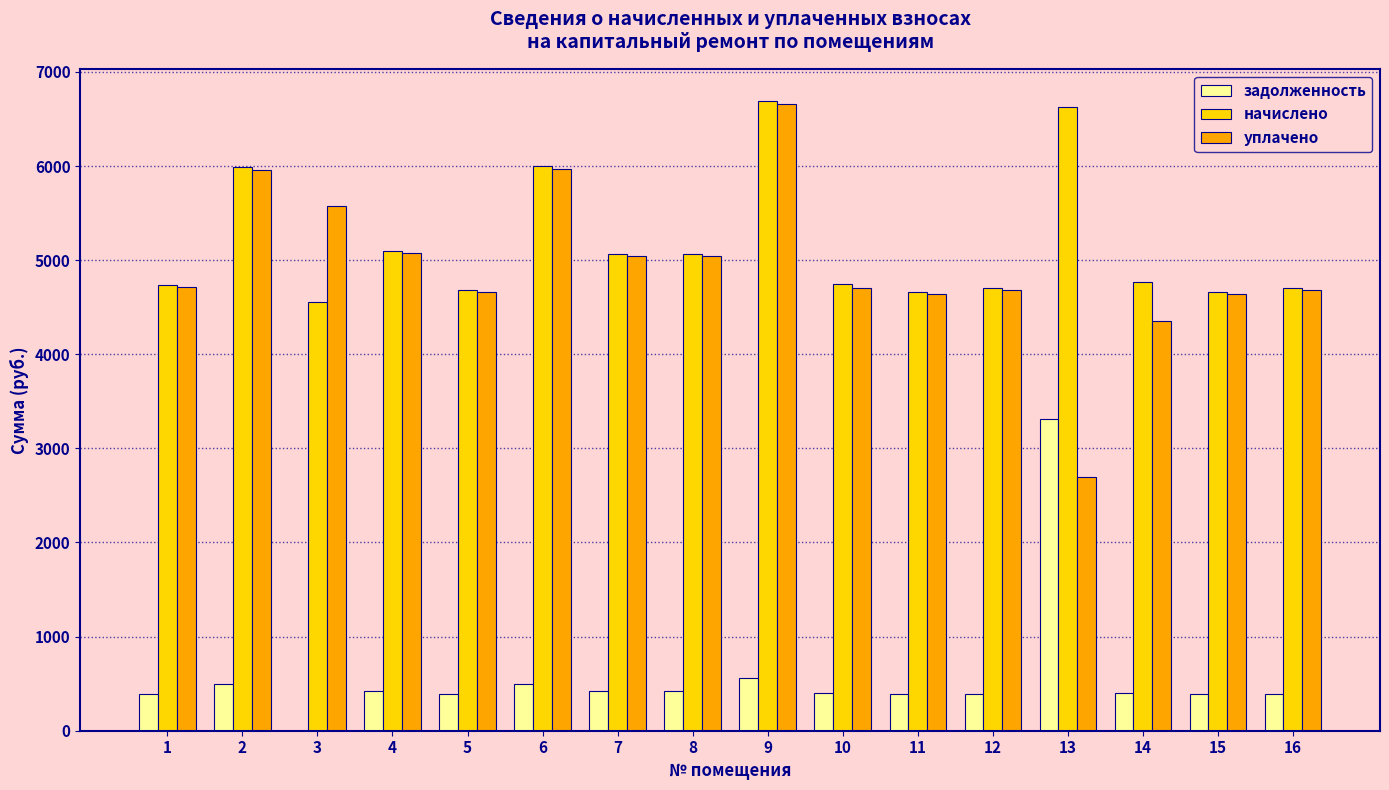

What is the difference between the уплачено values at 2 and 13?

3263.5